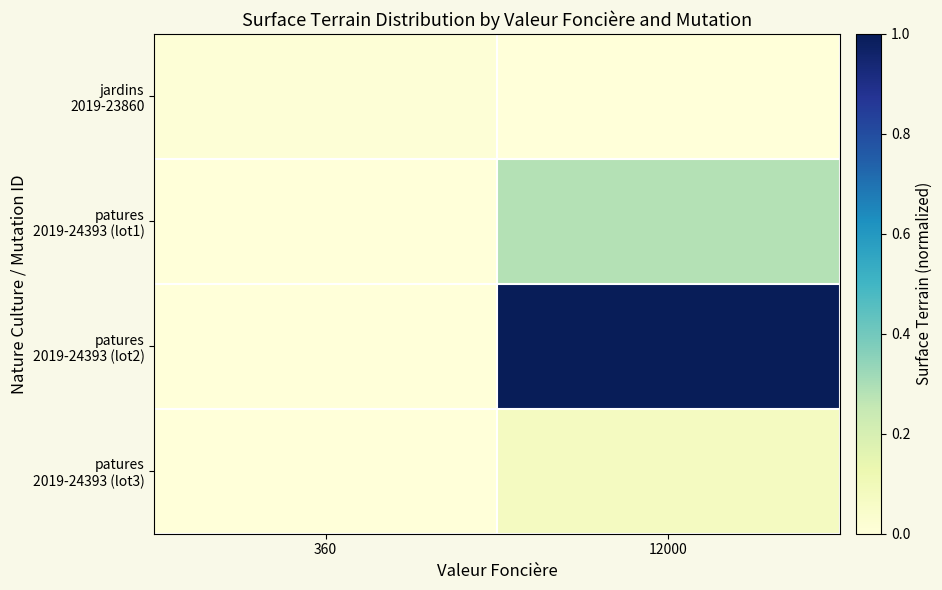

At how many categories does at least one series exceed 0?

2